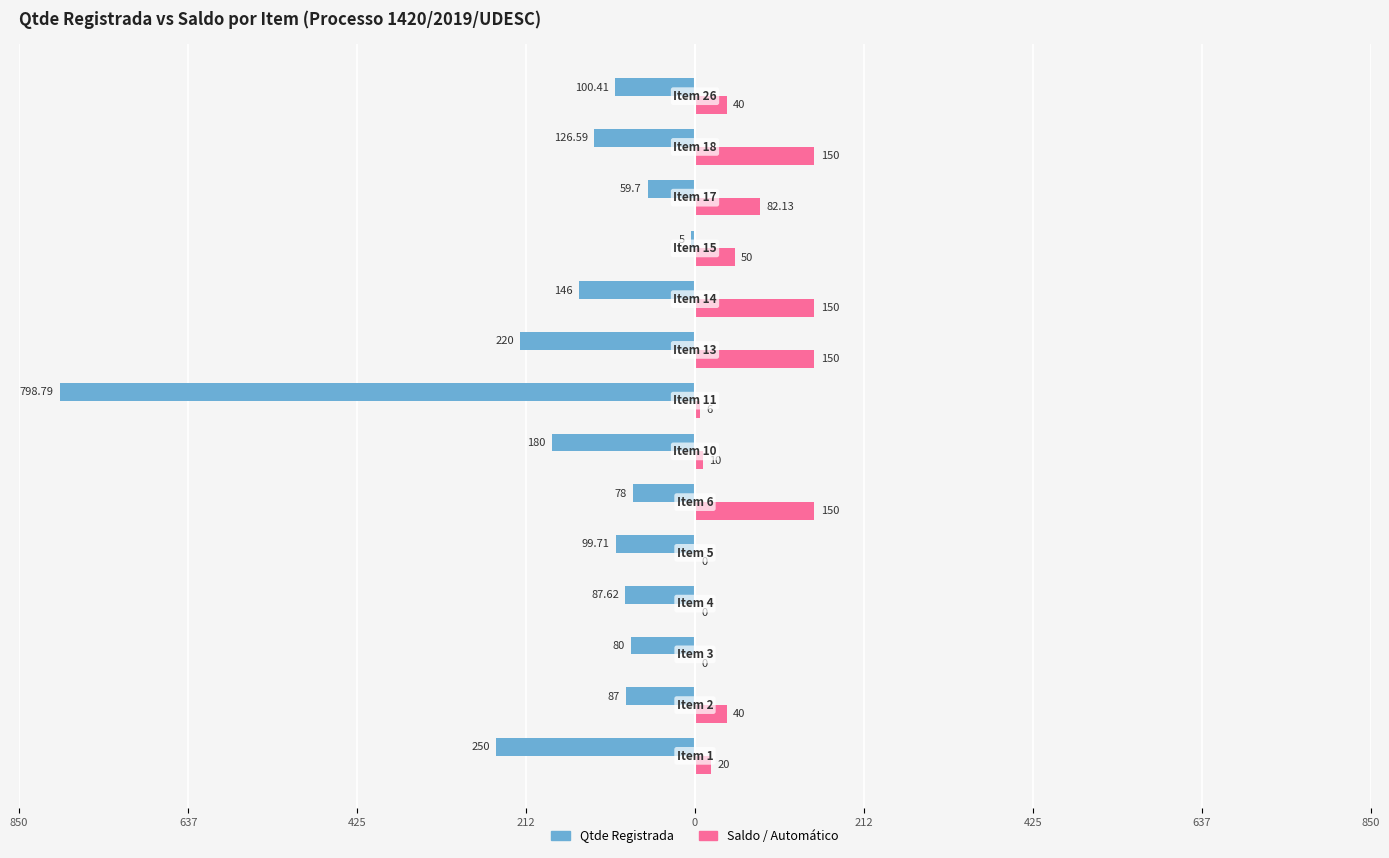

Which series has the largest range (max minus min)?

Qtde Registrada